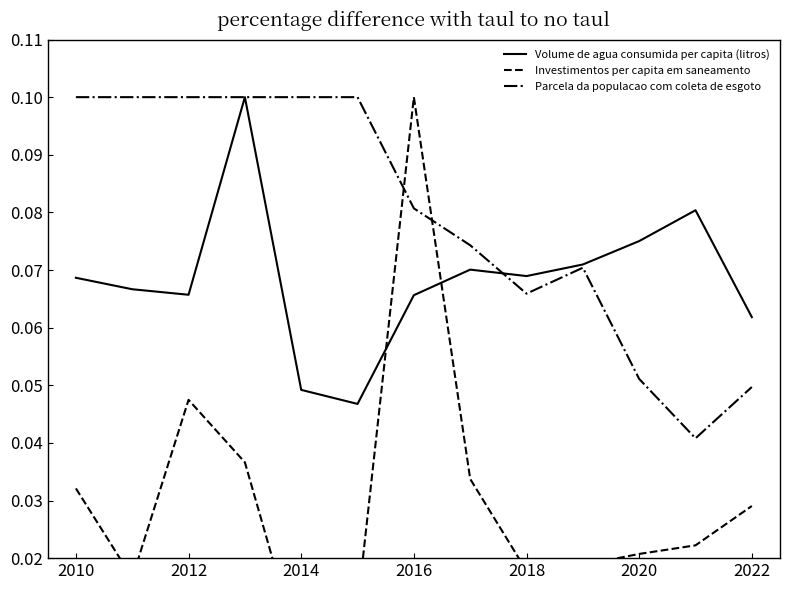

Is it true that Parcela da populacao com coleta de esgoto equals 0.2 at 2012?

False